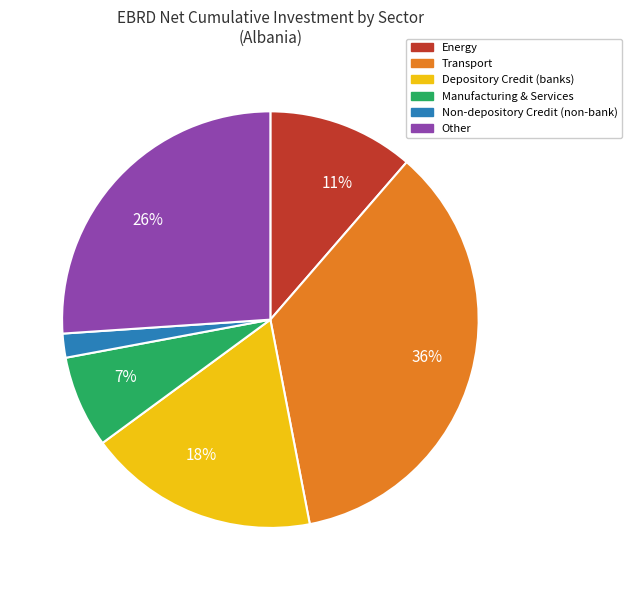

To the nearest percent, what is the difference between the largest and smallest slice percentages?

34%